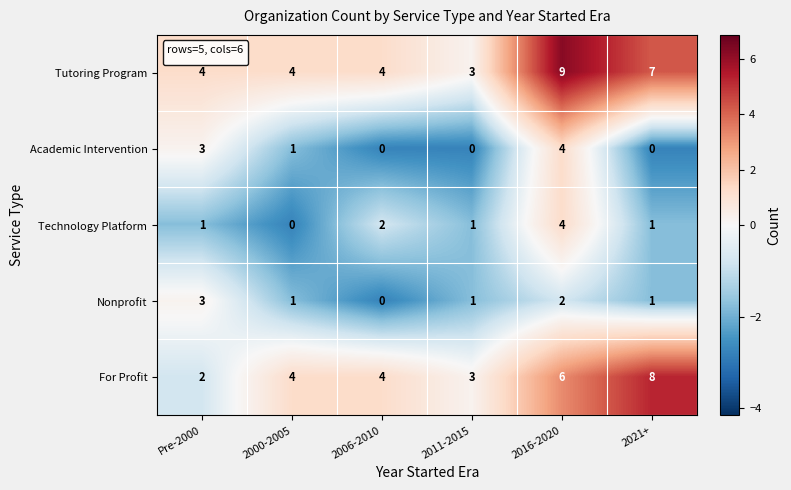

Reading left to right, transcribe all the data shown in this chart.

Tutoring Program: Pre-2000=4	2000-2005=4	2006-2010=4	2011-2015=3	2016-2020=9	2021+=7
Academic Intervention: Pre-2000=3	2000-2005=1	2006-2010=0	2011-2015=0	2016-2020=4	2021+=0
Technology Platform: Pre-2000=1	2000-2005=0	2006-2010=2	2011-2015=1	2016-2020=4	2021+=1
Nonprofit: Pre-2000=3	2000-2005=1	2006-2010=0	2011-2015=1	2016-2020=2	2021+=1
For Profit: Pre-2000=2	2000-2005=4	2006-2010=4	2011-2015=3	2016-2020=6	2021+=8